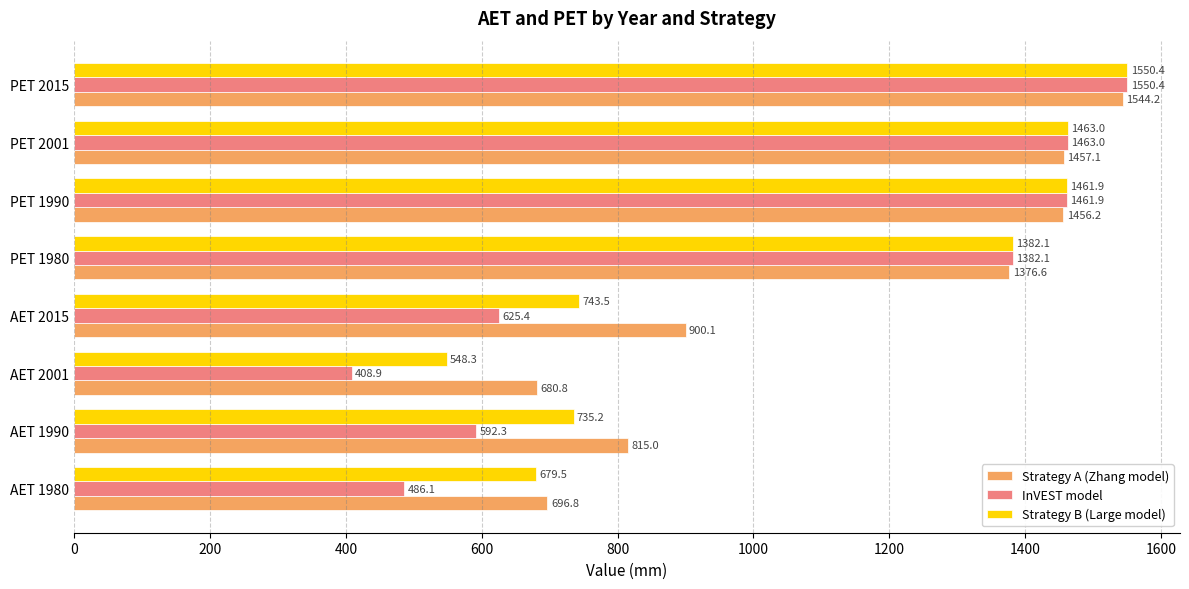

What is the sum of the InVEST model values at PET 2001 and PET 2015?

3013.4